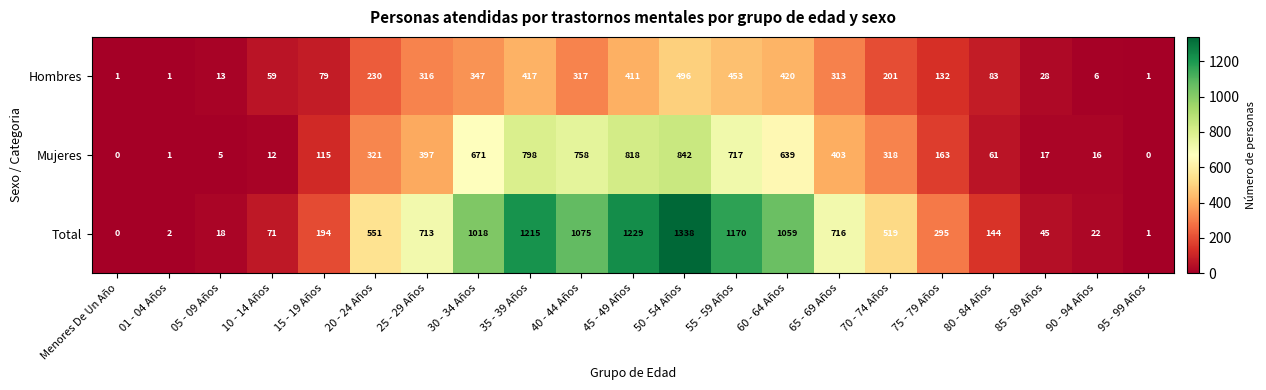

What is the sum of all Mujeres values?

7072